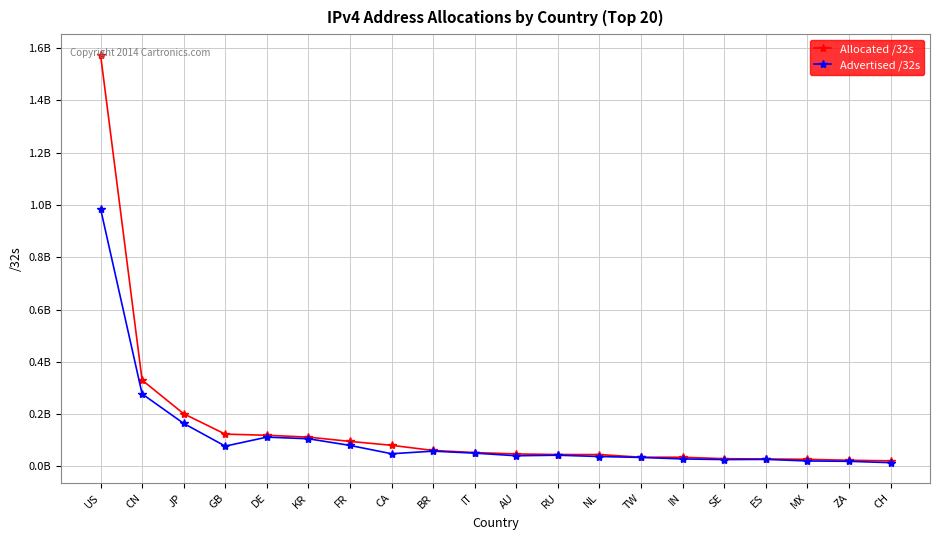

At which label is Advertised /32s closest to 500438288?

CN